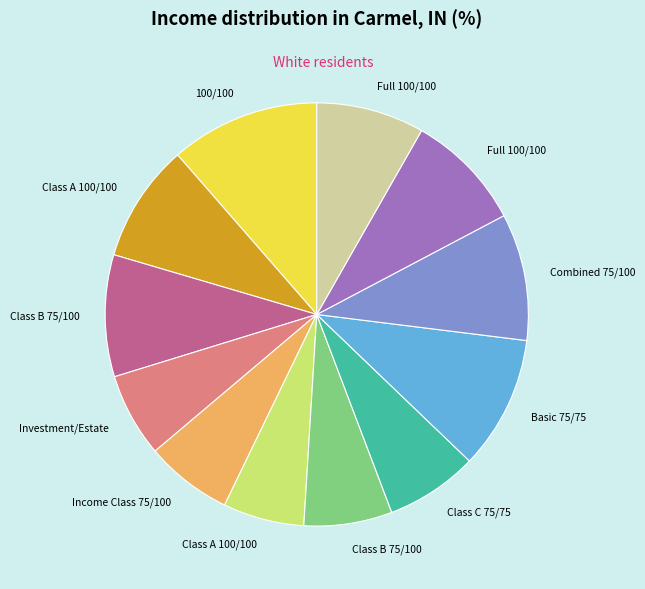

Is there a majority slice in this chart?

No